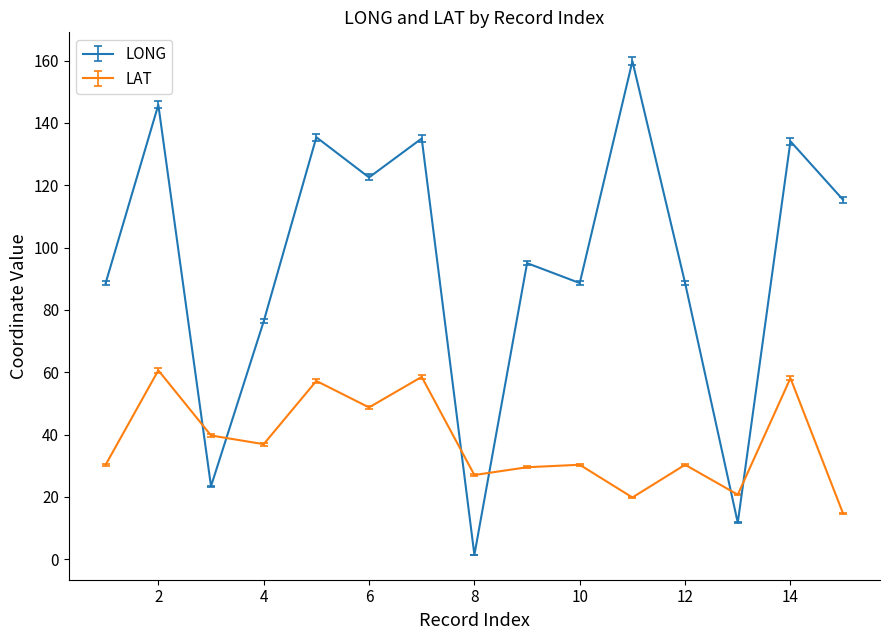

Which series has the largest total across all categories?

LONG